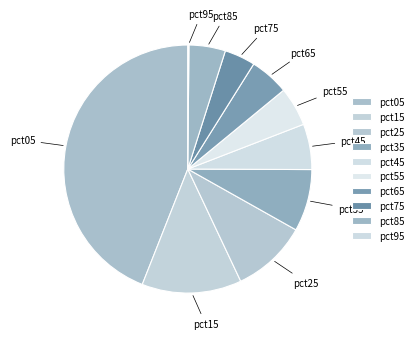

Is the sum of pct65 and pct05 greater than half?

No